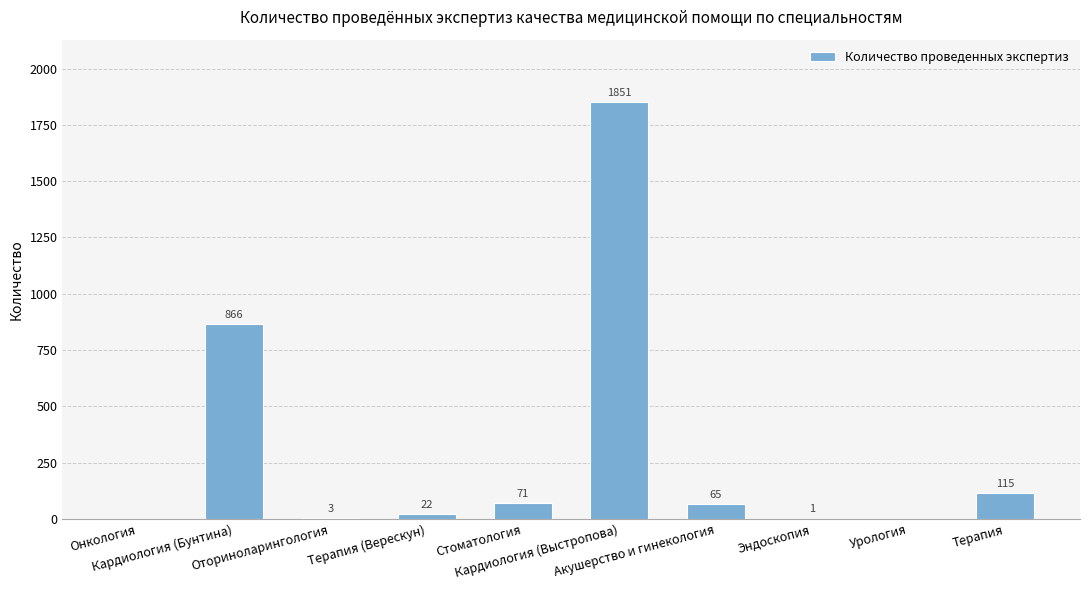

What is the sum of all values?

2994